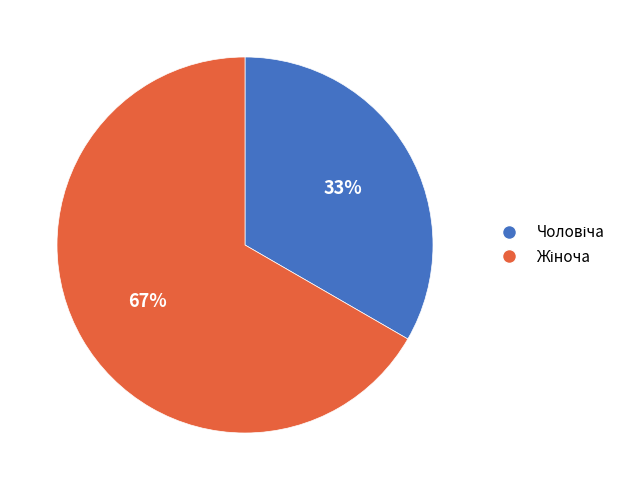

To the nearest percent, what is the average slice percentage?

50%